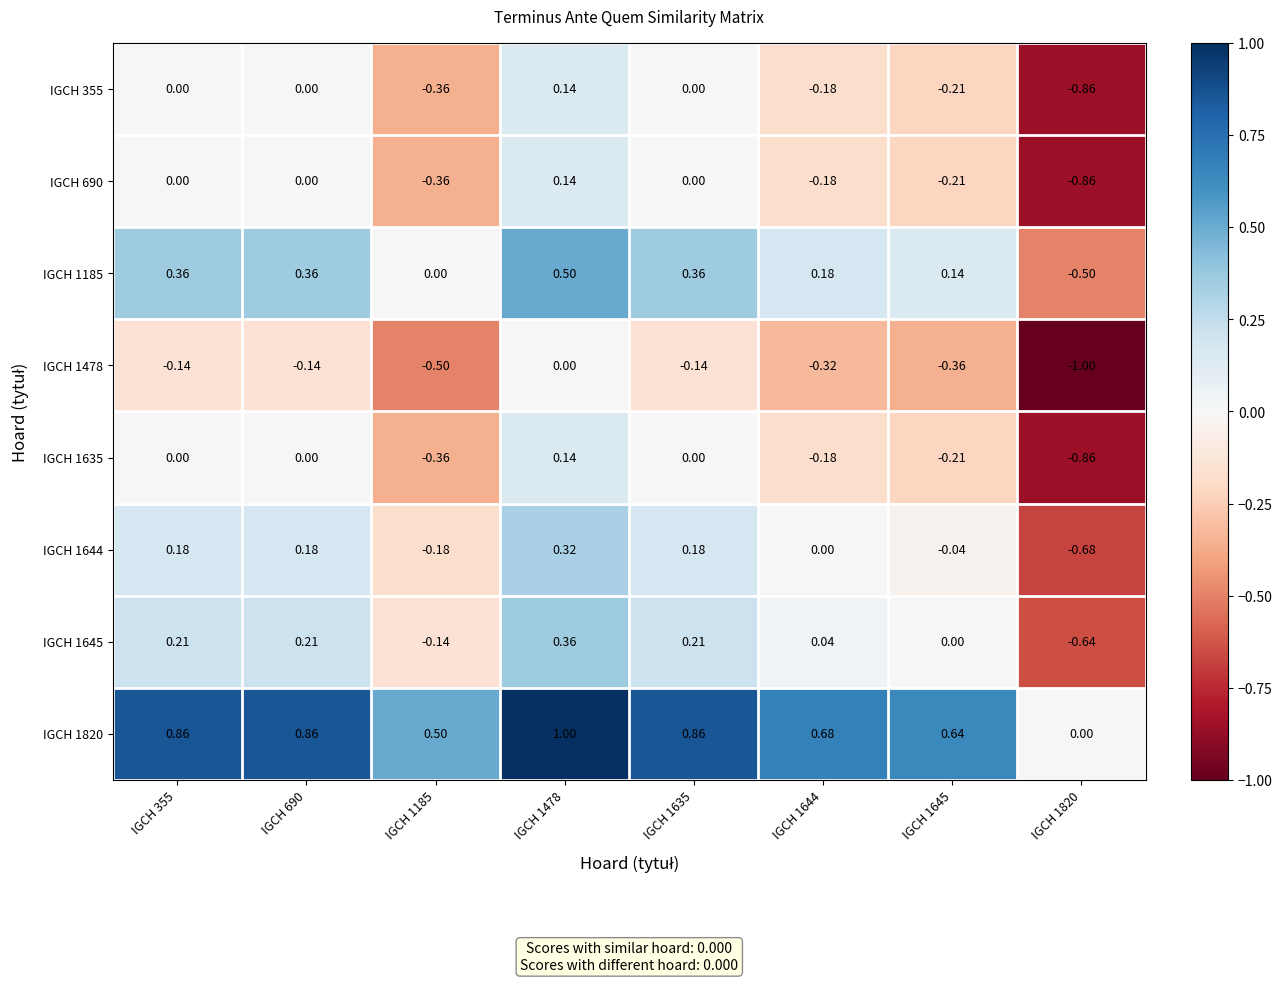

Is the value of IGCH 1820 at IGCH 1478 greater than the value of IGCH 1644 at IGCH 690?

Yes